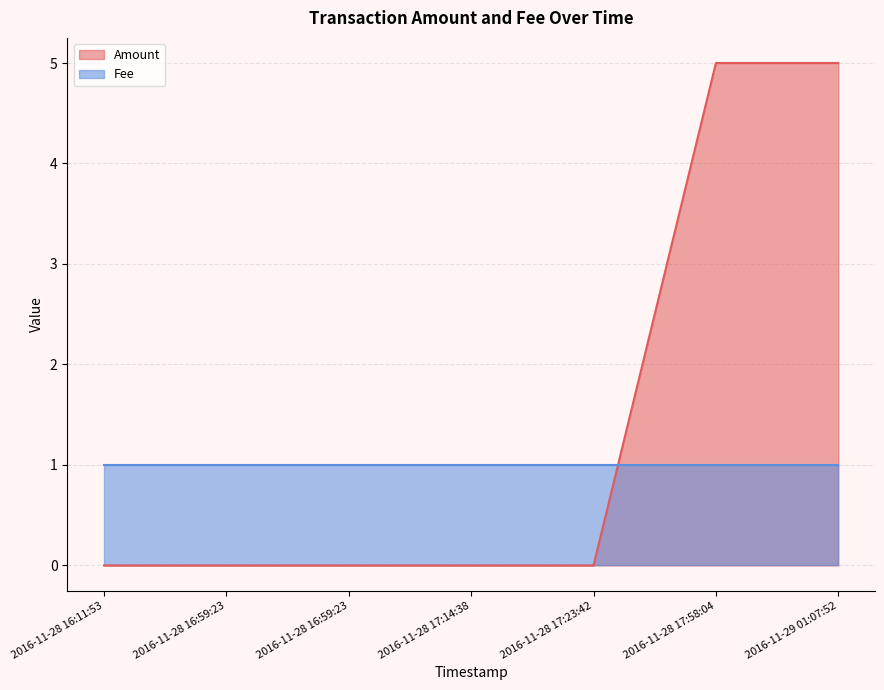

What is the label of the 7th point from the left?

2016-11-29 01:07:52